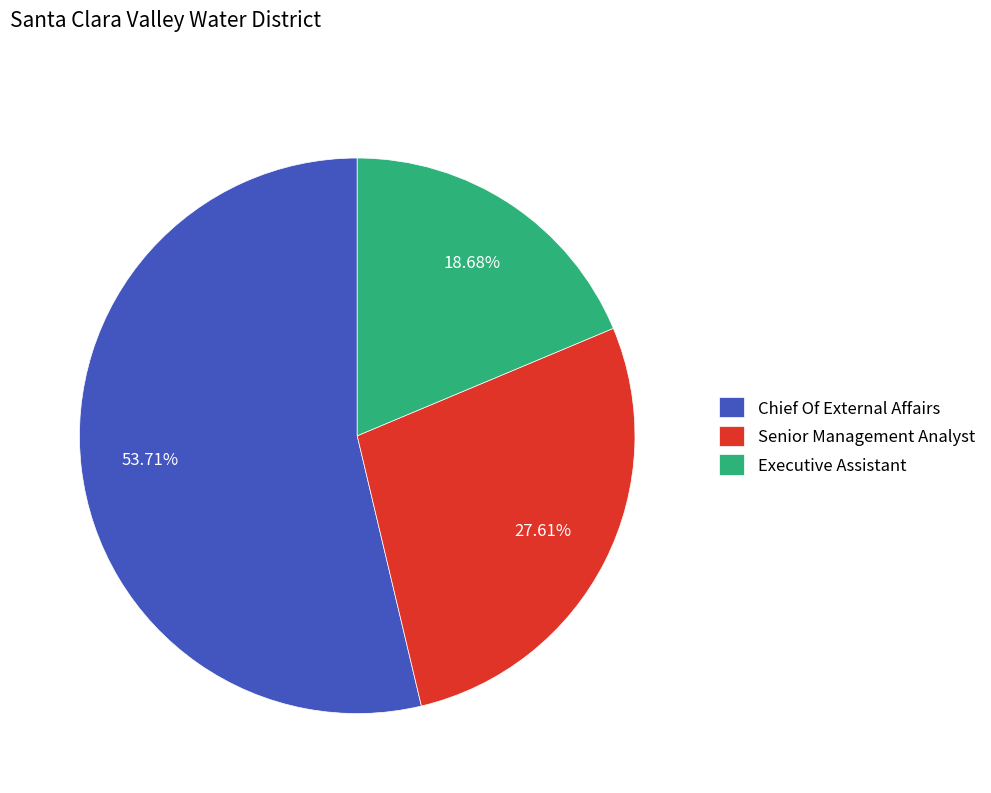

To the nearest percent, what is the difference between the largest and smallest slice percentages?

35%